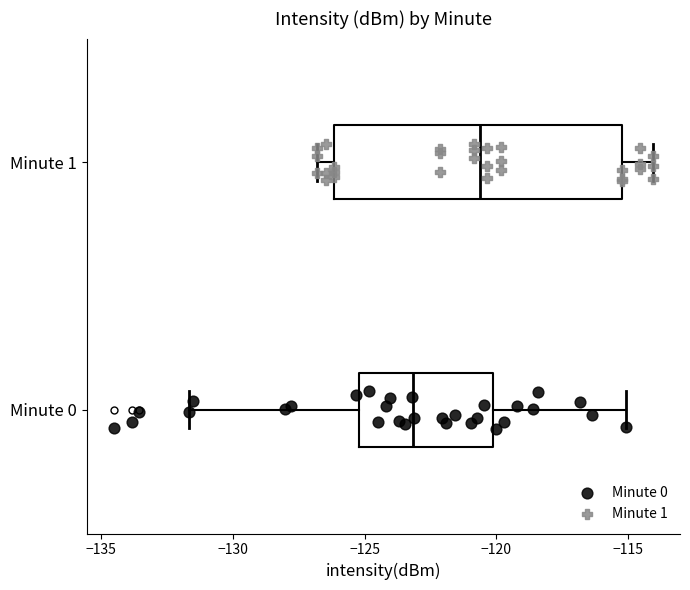

Reading bottom to top, read every box against the x-axis: the position of its median line, the range the box covers, and the ends of its whiskers. The values are not printed on the chart, so give them approximately, as read against the axis.

Minute 0: median -123.0, box -125.0 to -120.0, whiskers -131.5 to -115.0
Minute 1: median -120.5, box -126.0 to -115.0, whiskers -127.0 to -114.0